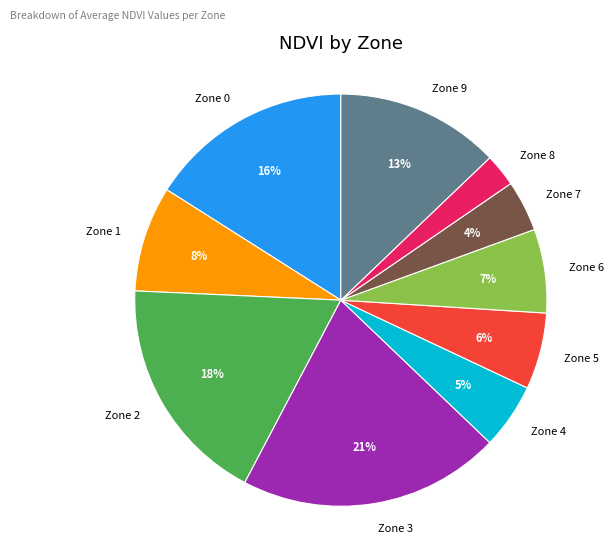

What is the largest slice in the pie chart?

Zone 3